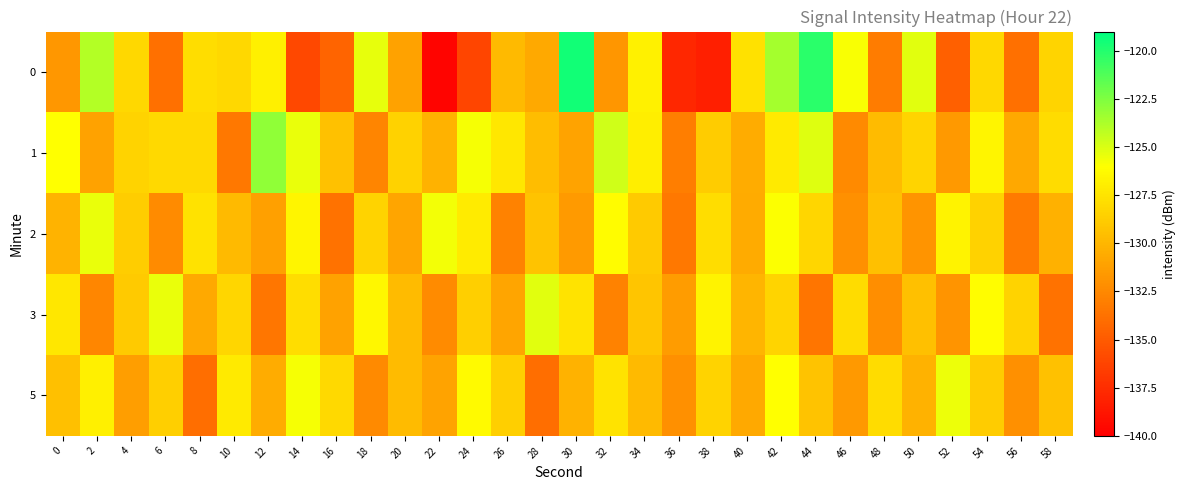

Rank the series at 30 from lowest to highest value.

2, 1, 5, 3, 0